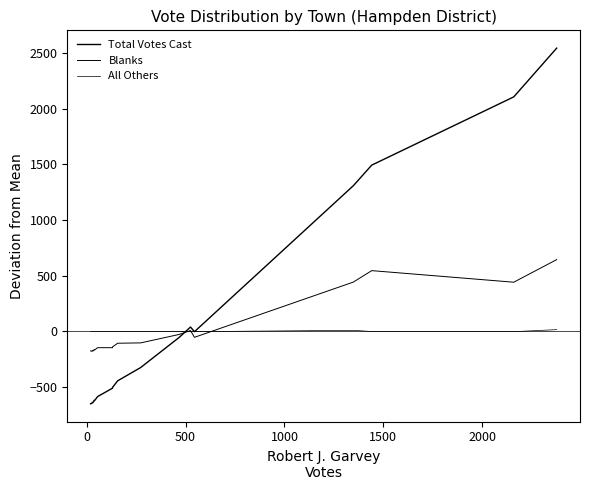

How many distinct data groups are displayed?

3